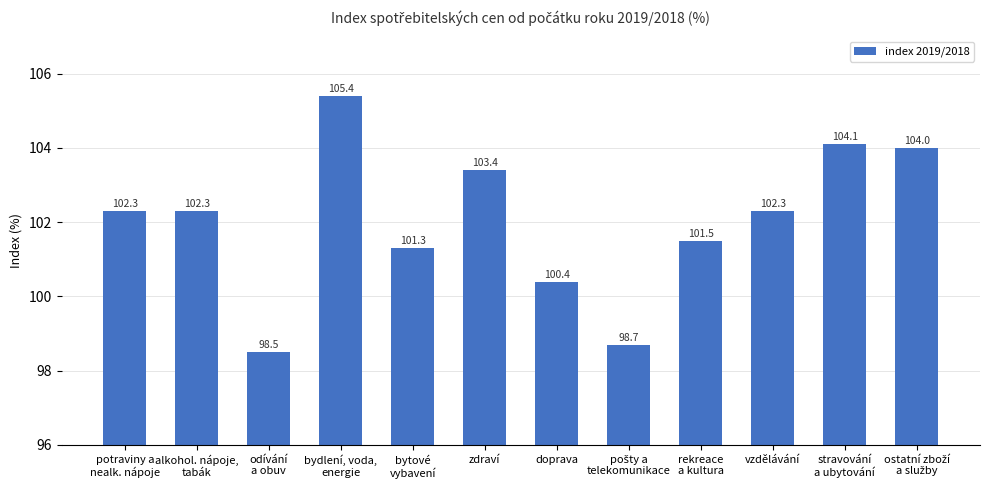

What is the change in value from alkohol. nápoje,
tabák to bytové
vybavení?

-1.0